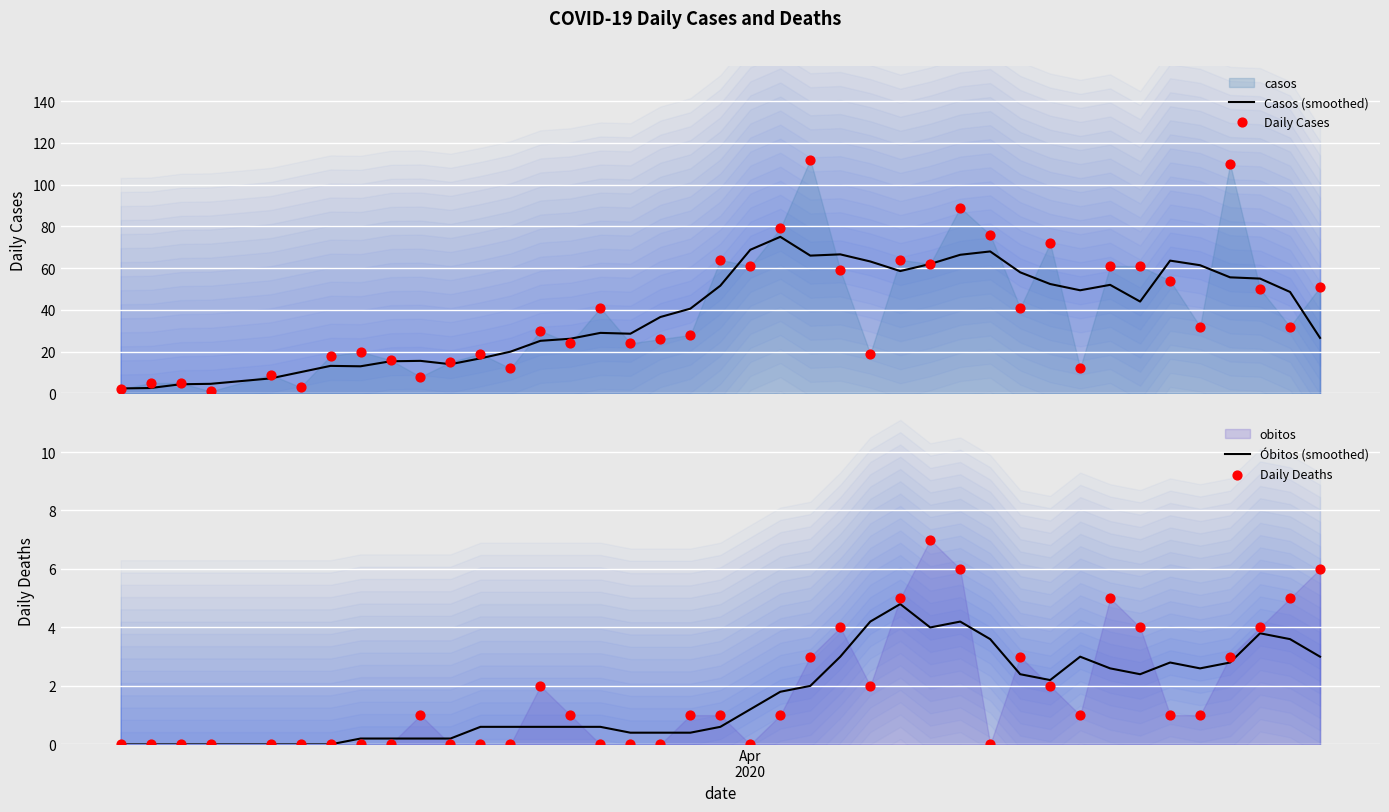

Which series has the largest total across all categories?

Daily Cases